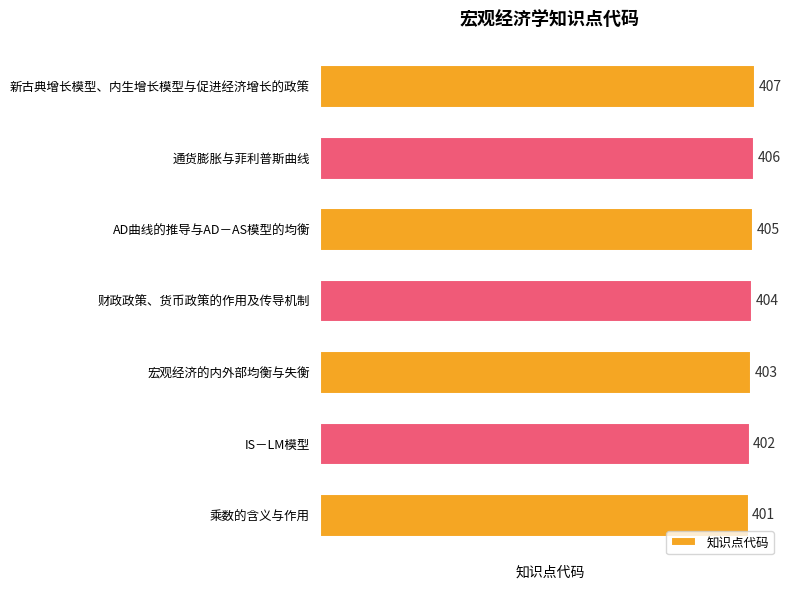

Where is the data nearest to the value 404?

财政政策、货币政策的作用及传导机制